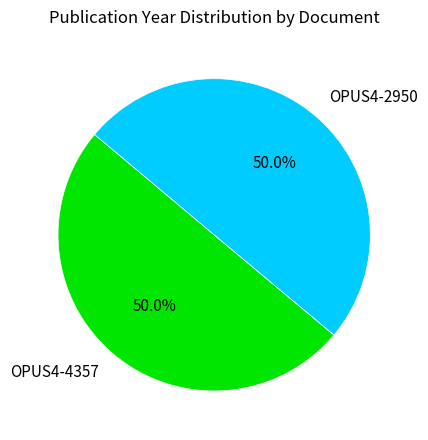

To the nearest percent, what portion does OPUS4-4357 represent?

50%